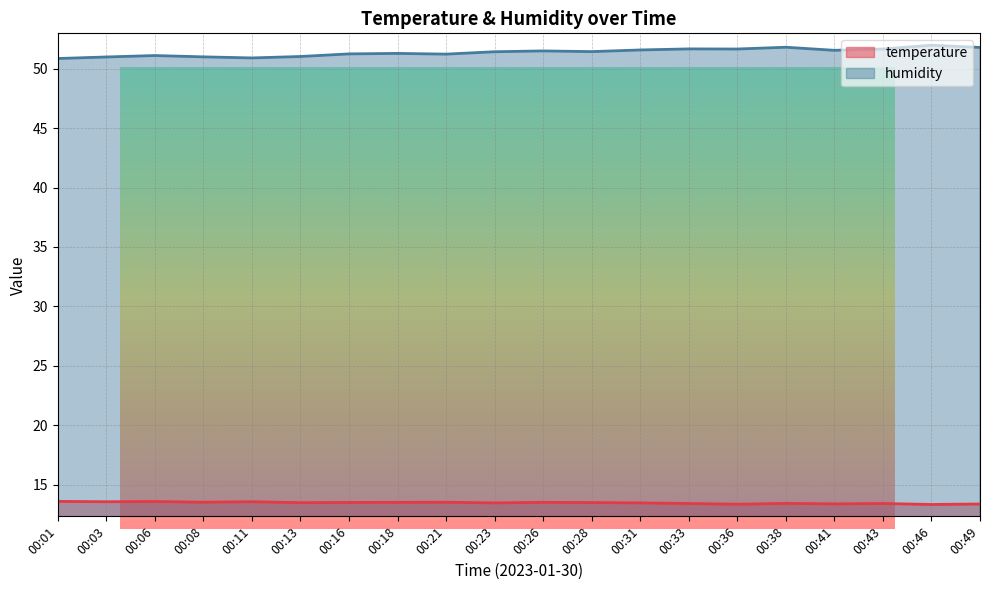

What is the sum of the humidity values at 00:01 and 00:03?

101.8